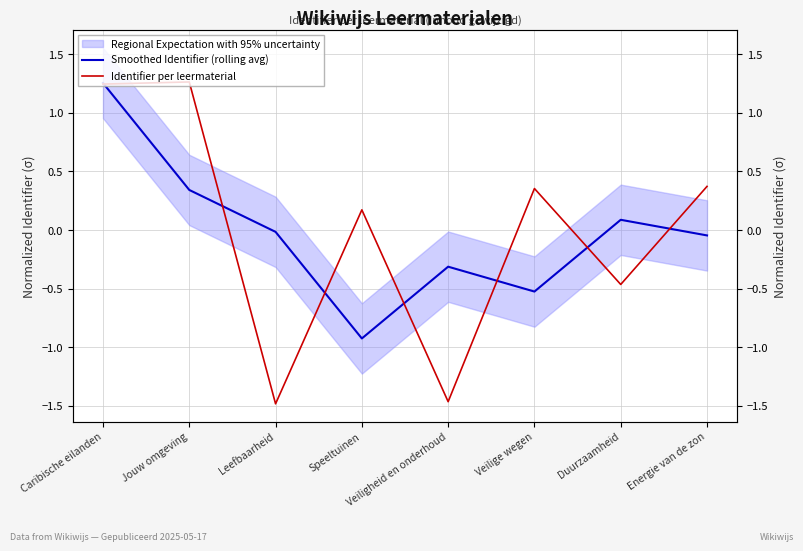

Which category has the highest value in the Identifier per leermaterial series?

Jouw omgeving